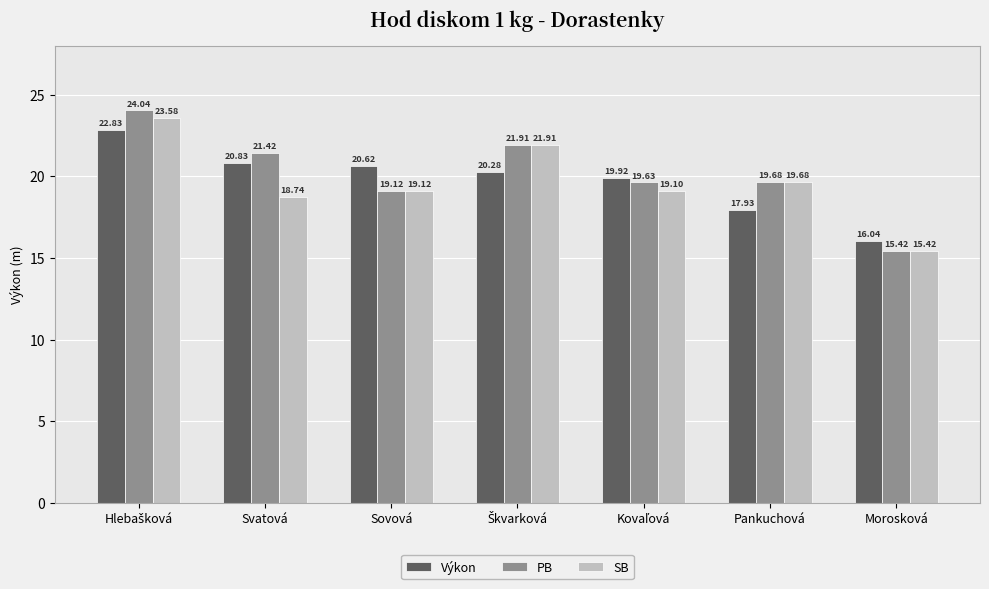

Which series changed the most between Svatová and Pankuchová?

Výkon